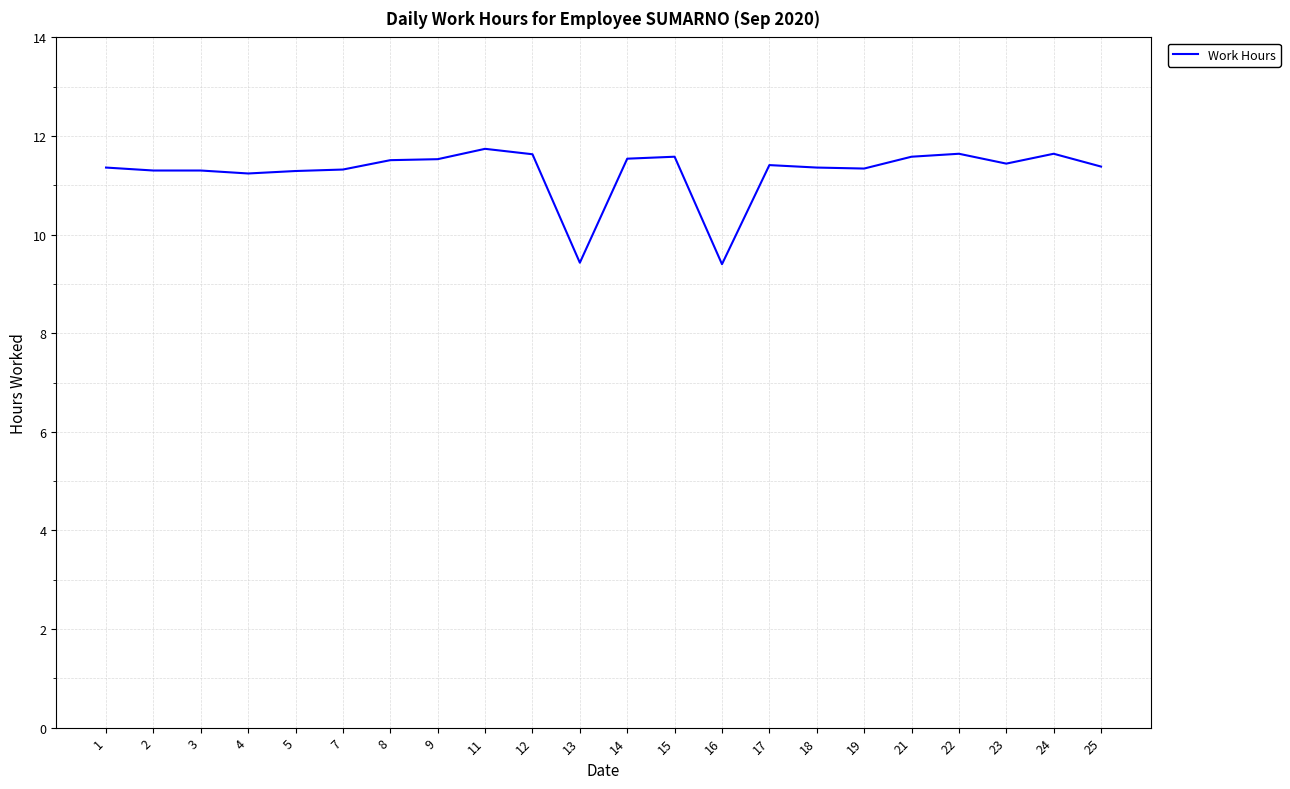

Where does the data first go above 11?

1